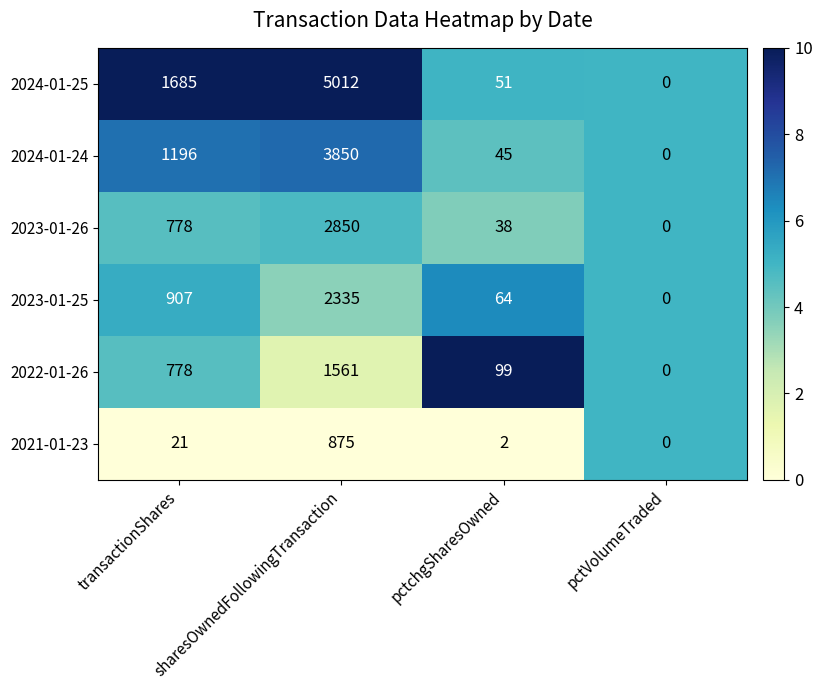

Count the number of categories in the chart.

4